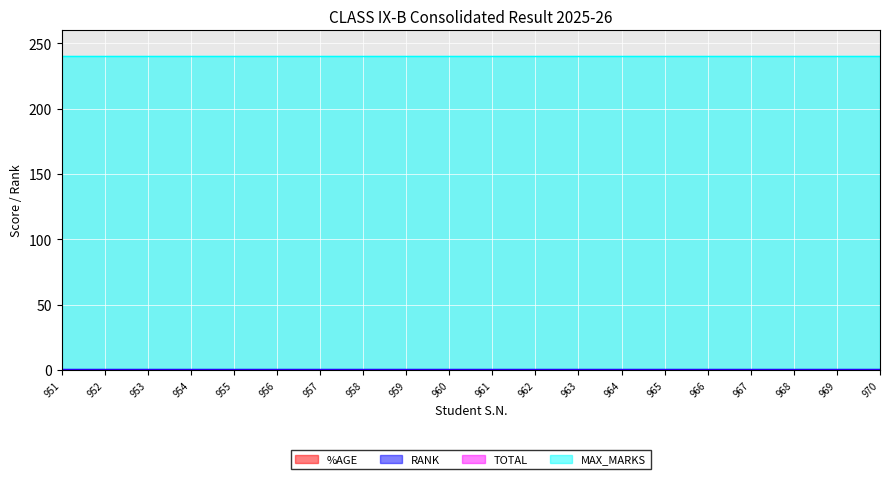

At 962, list the series in order from smallest to largest.

%AGE, TOTAL, RANK, MAX_MARKS